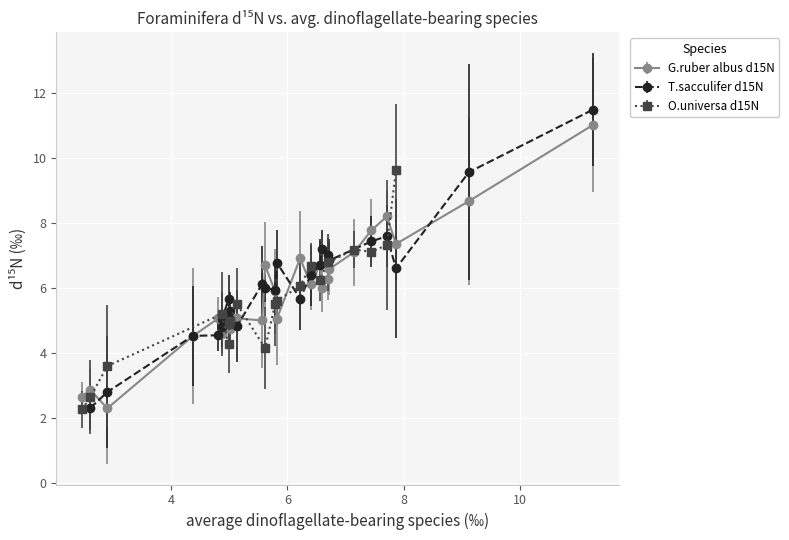

What is the minimum value for G.ruber albus d15N?

2.3